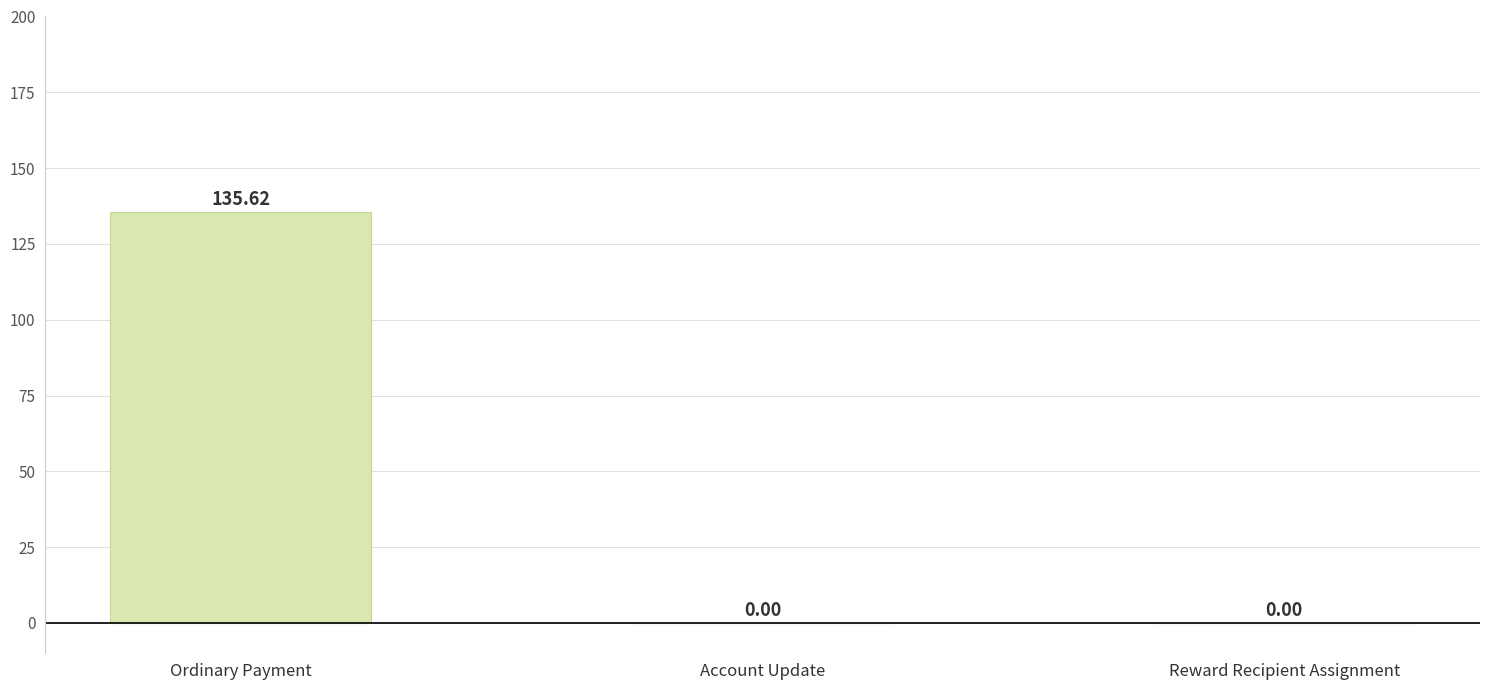

How many values exceed 0?

1